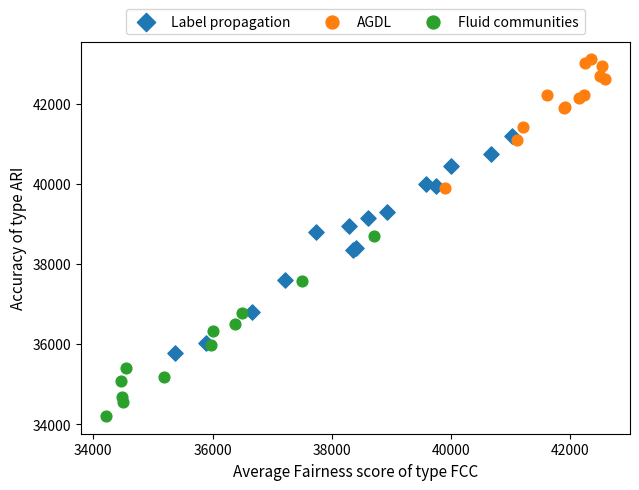

Which series contains the lowest Y value?

Fluid communities